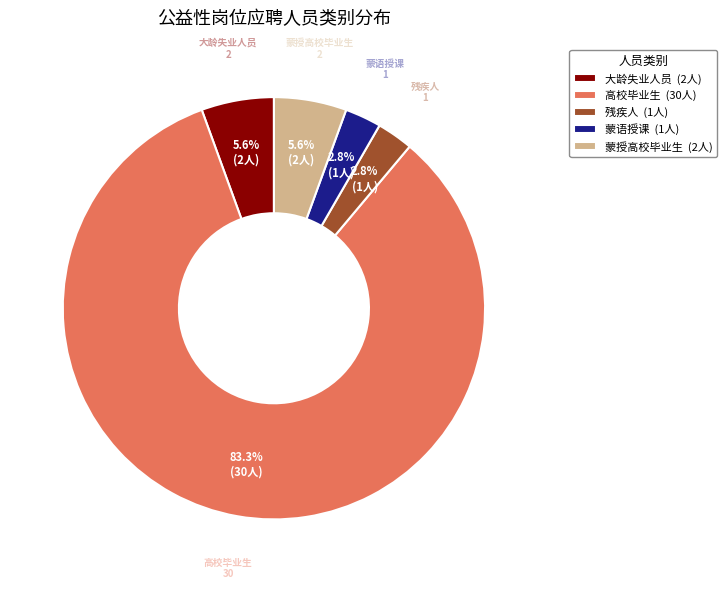

Combined, do 蒙语授课 (1人) and 蒙授高校毕业生 (2人) account for over 50%?

No